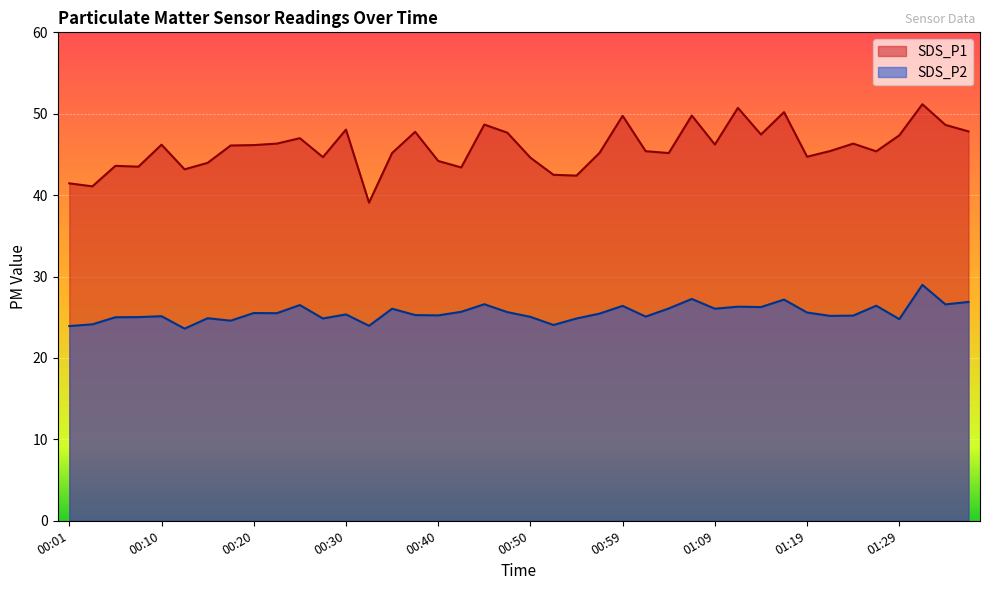

Is it true that SDS_P2 equals 40.6 at 00:52?

False